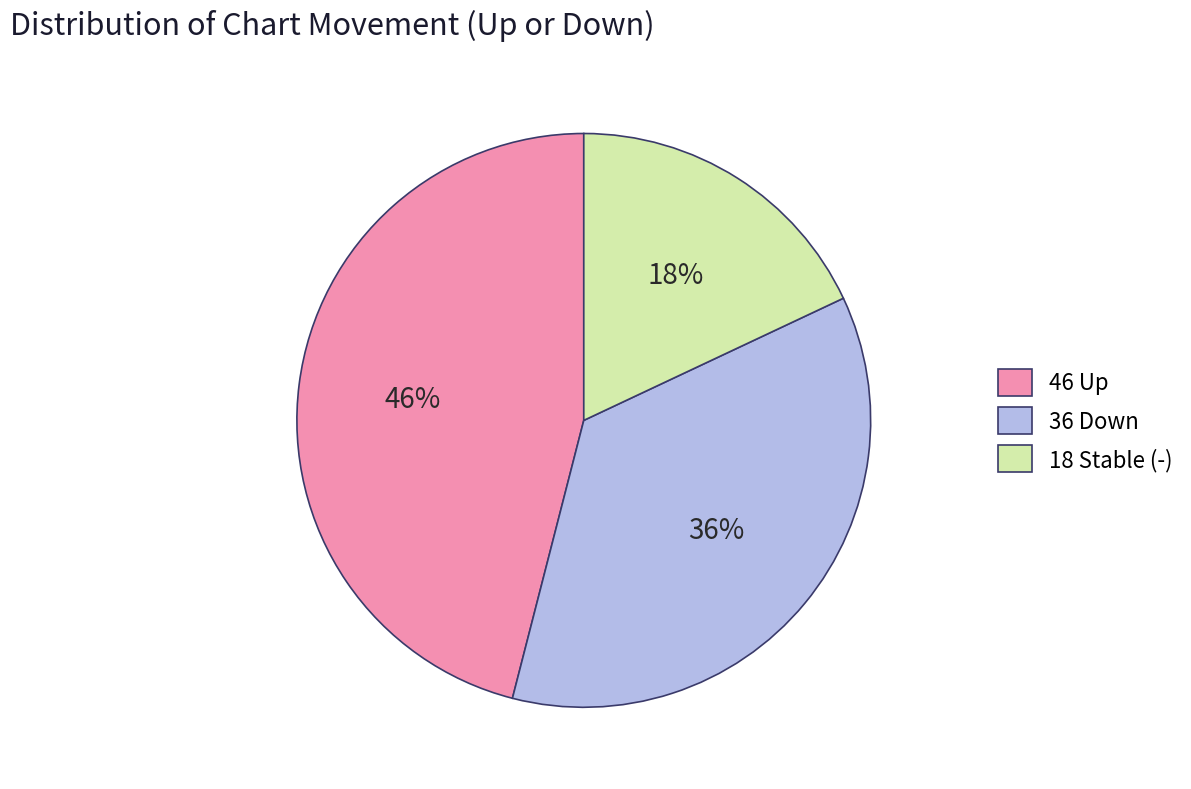

How many segments does this pie chart have?

3